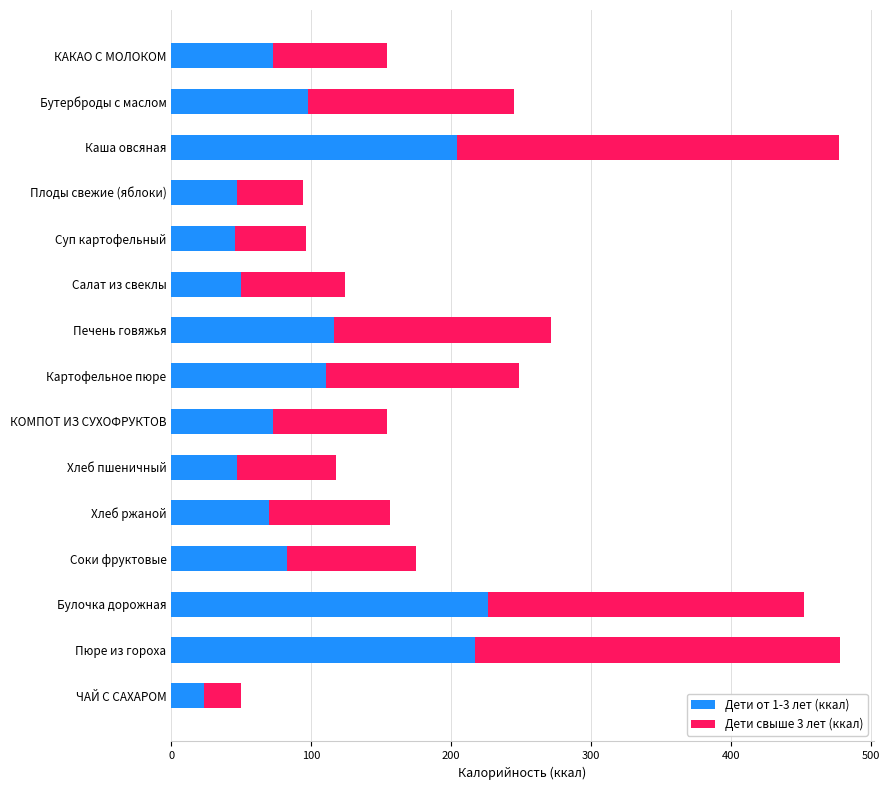

At which label is Дети от 1-3 лет (ккал) closest to 124?

Печень говяжья